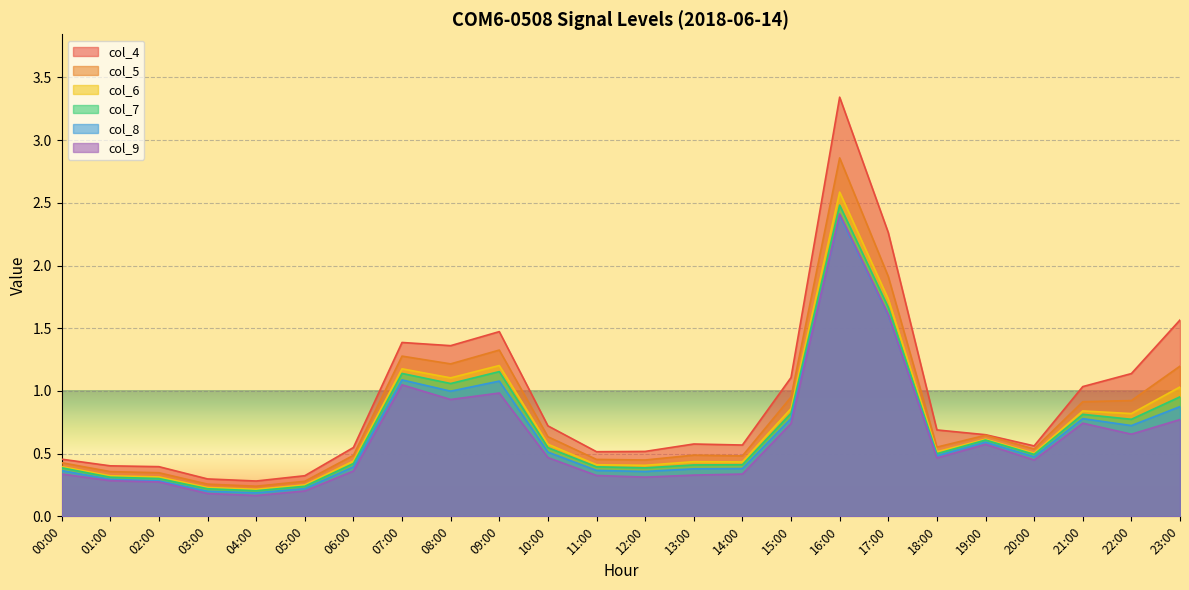

How many lines are shown in the chart?

6